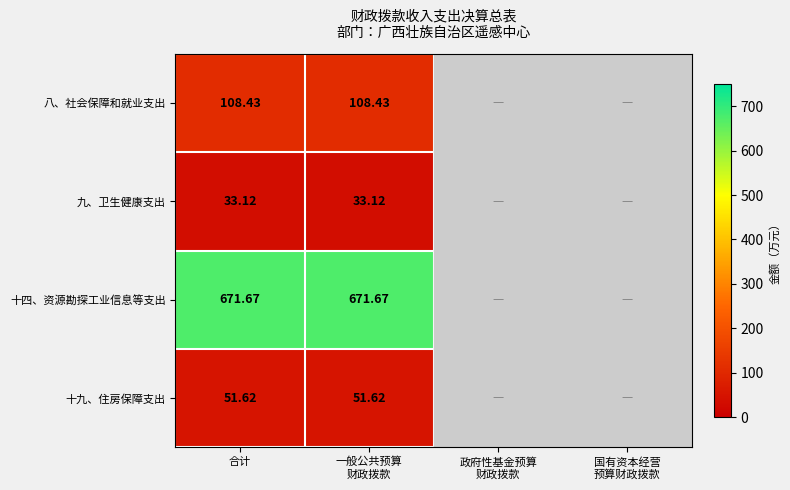

What is the average value of the 十九、住房保障支出 series?

25.8